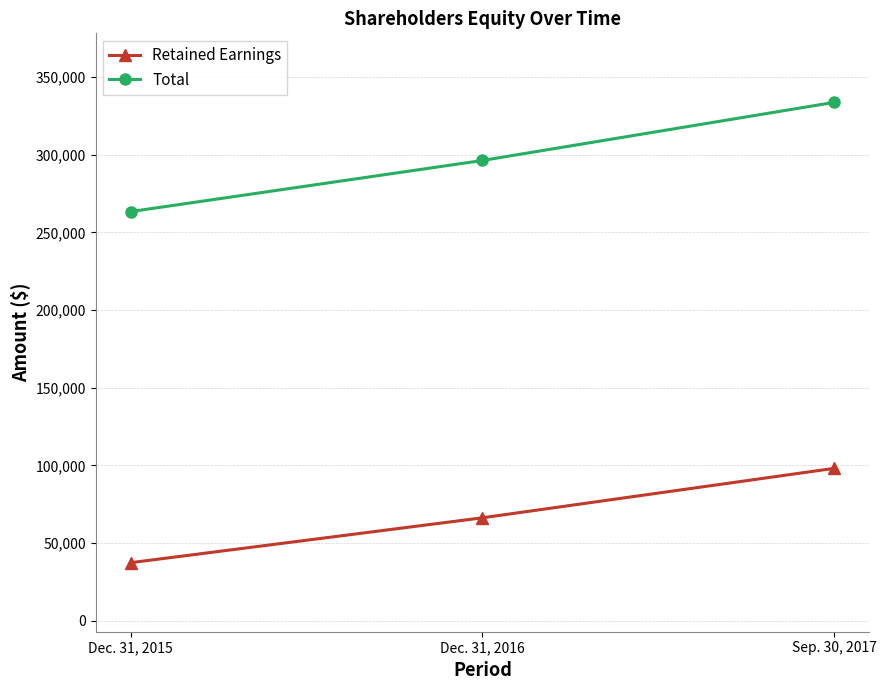

What is the approximate value of Total at Dec. 31, 2015?

263457